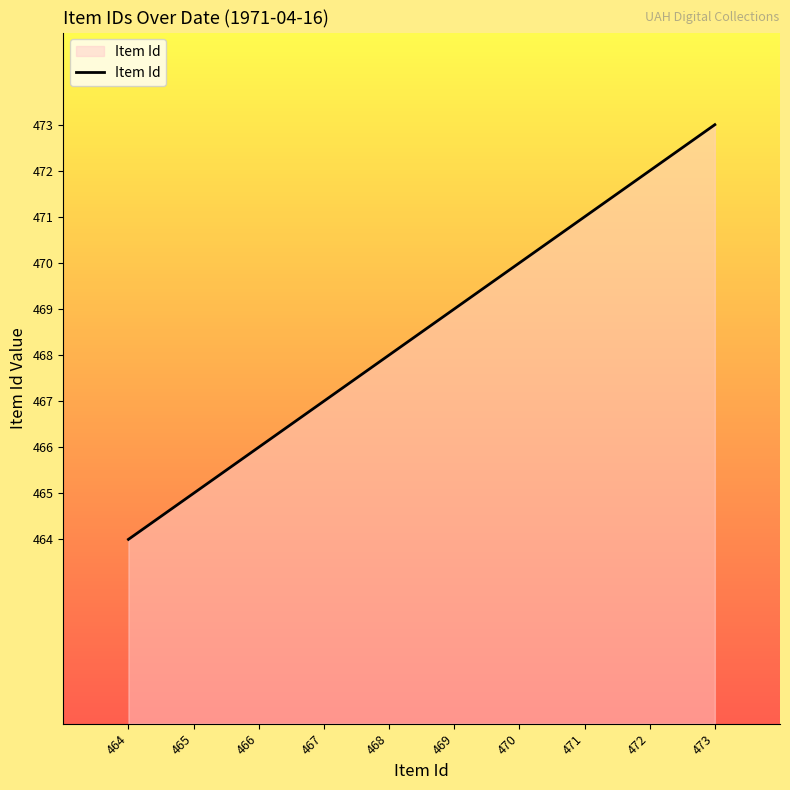

True or false: the data shows 470 at 470.

True